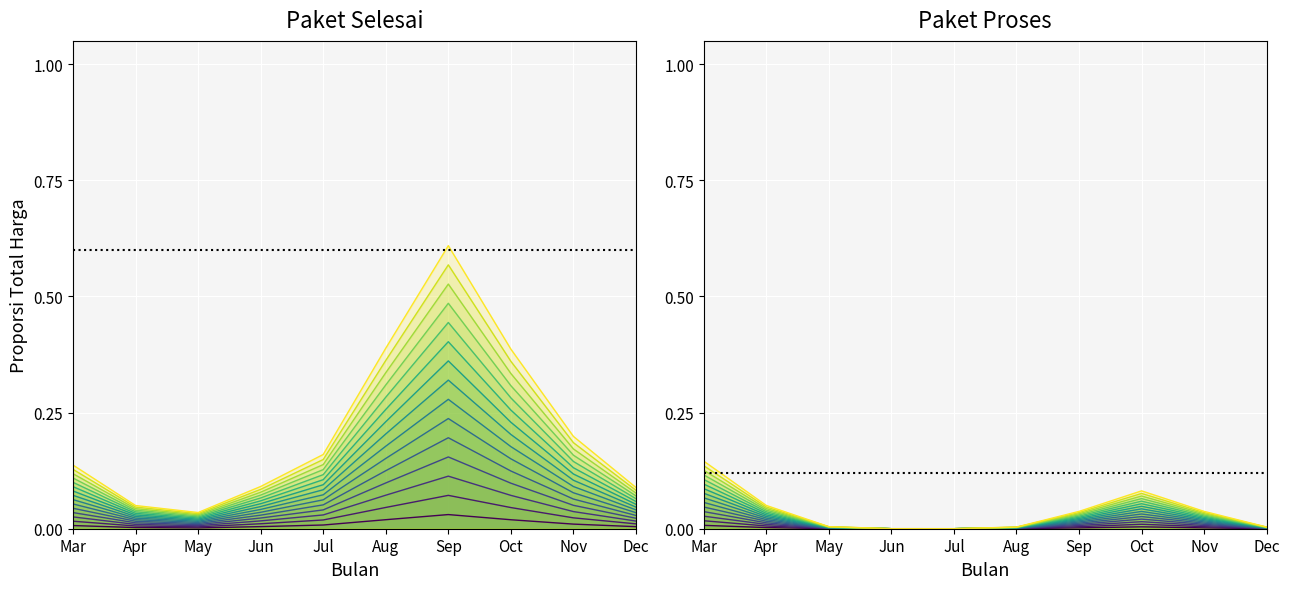

Rank the categories by value from highest to lowest.

Mar, Oct, Apr, Sep, Nov, May, Dec, Aug, Jun, Jul